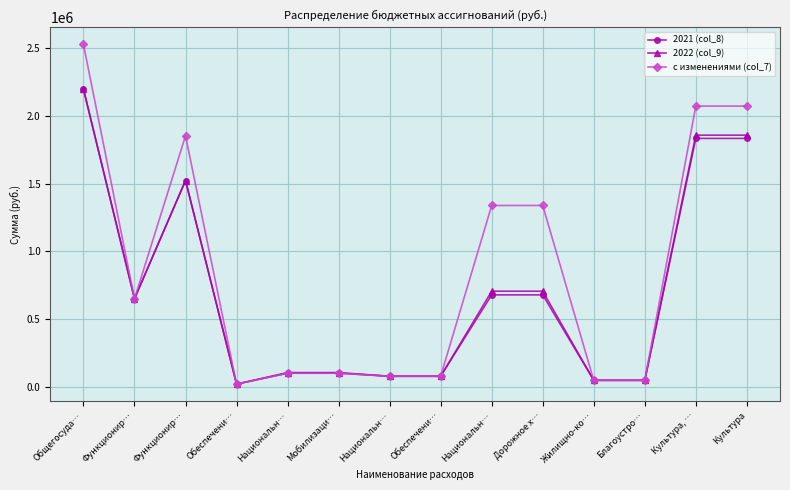

How many series are shown in this chart?

3